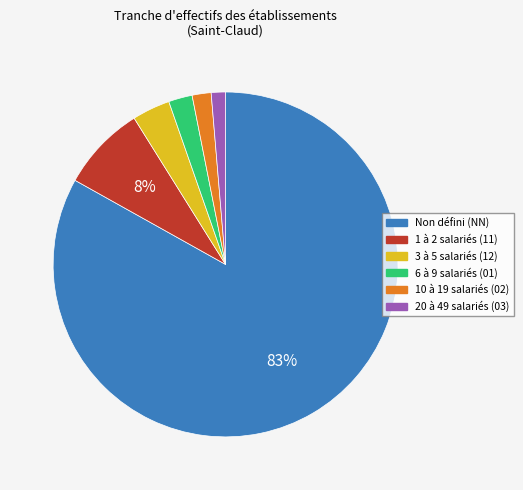

To the nearest percent, what percentage of the pie is Non défini (NN)?

83%